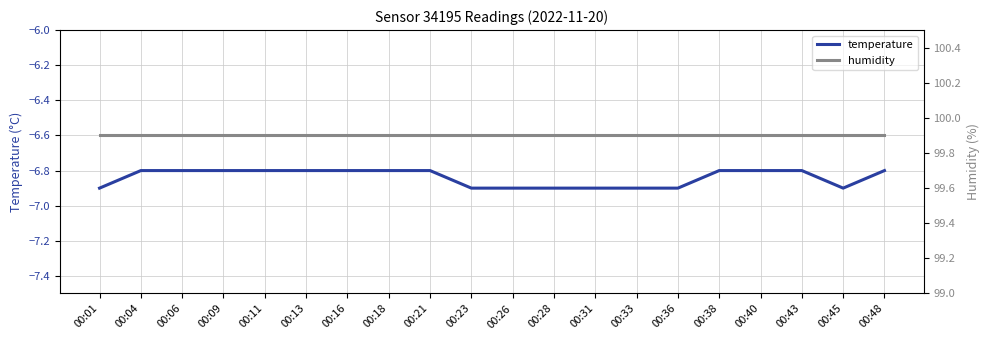

Reading left to right, extract all data points from this chart.

temperature: 00:01=-6.9	00:04=-6.8	00:06=-6.8	00:09=-6.8	00:11=-6.8	00:13=-6.8	00:16=-6.8	00:18=-6.8	00:21=-6.8	00:23=-6.9	00:26=-6.9	00:28=-6.9	00:31=-6.9	00:33=-6.9	00:36=-6.9	00:38=-6.8	00:40=-6.8	00:43=-6.8	00:45=-6.9	00:48=-6.8
humidity: 00:01=99.9	00:04=99.9	00:06=99.9	00:09=99.9	00:11=99.9	00:13=99.9	00:16=99.9	00:18=99.9	00:21=99.9	00:23=99.9	00:26=99.9	00:28=99.9	00:31=99.9	00:33=99.9	00:36=99.9	00:38=99.9	00:40=99.9	00:43=99.9	00:45=99.9	00:48=99.9